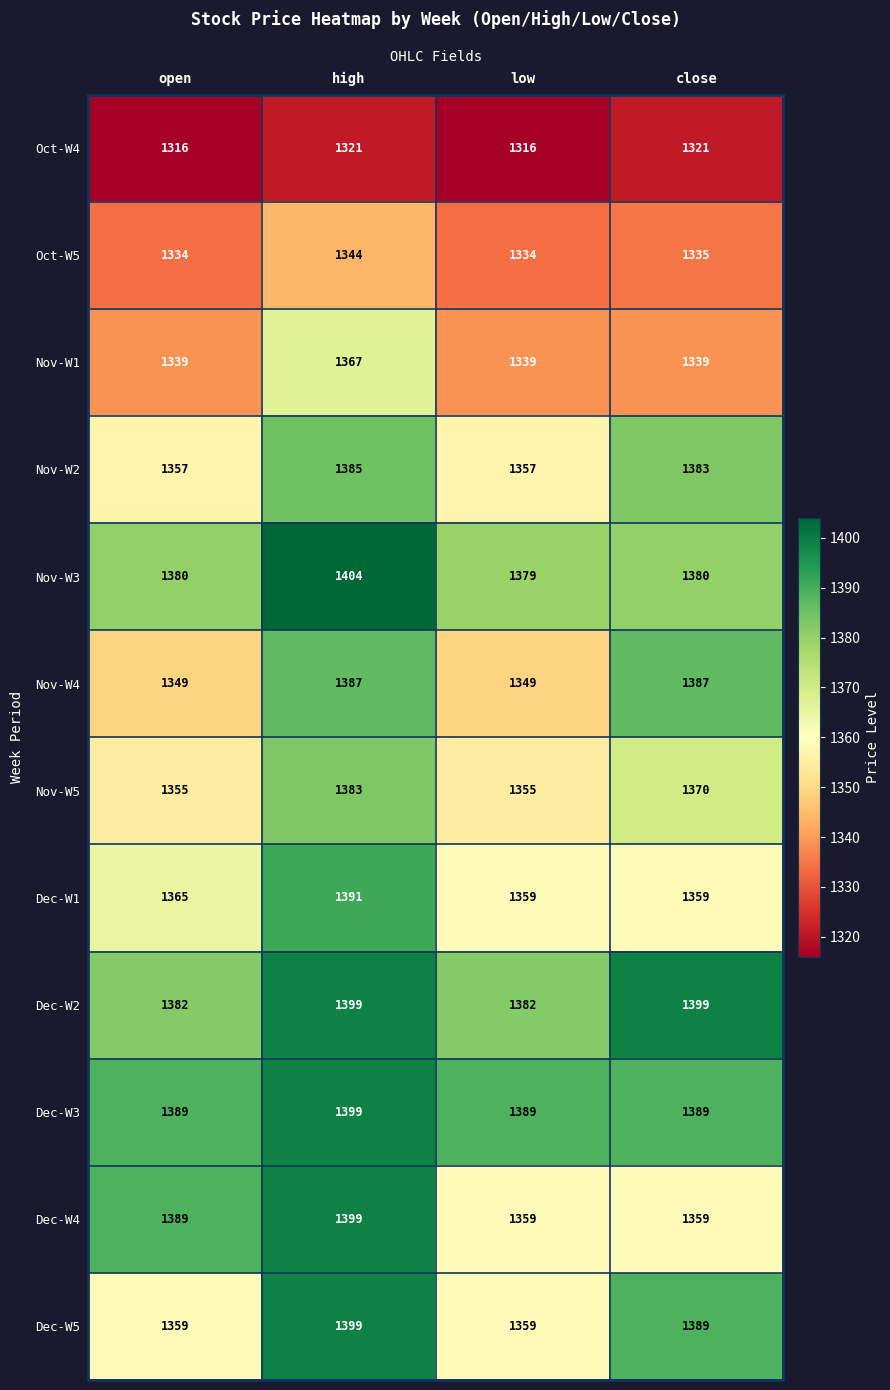

What is the sum of the Nov-W3 values at close and open?

2760